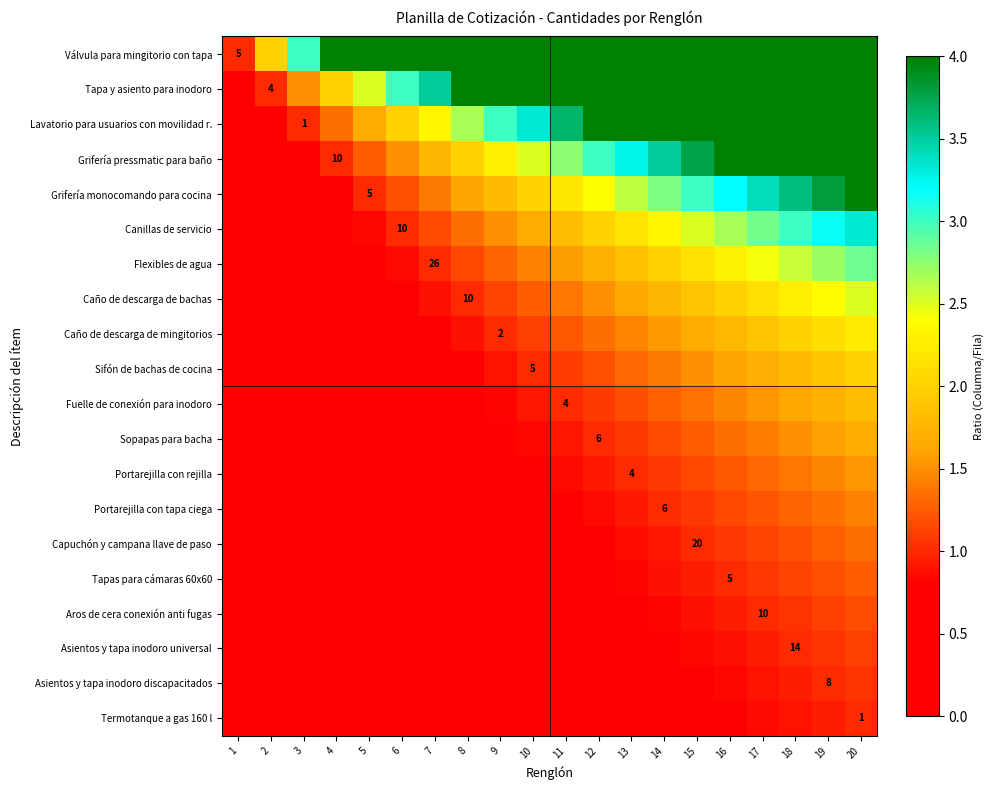

At which category is the sum across all series the highest?

20